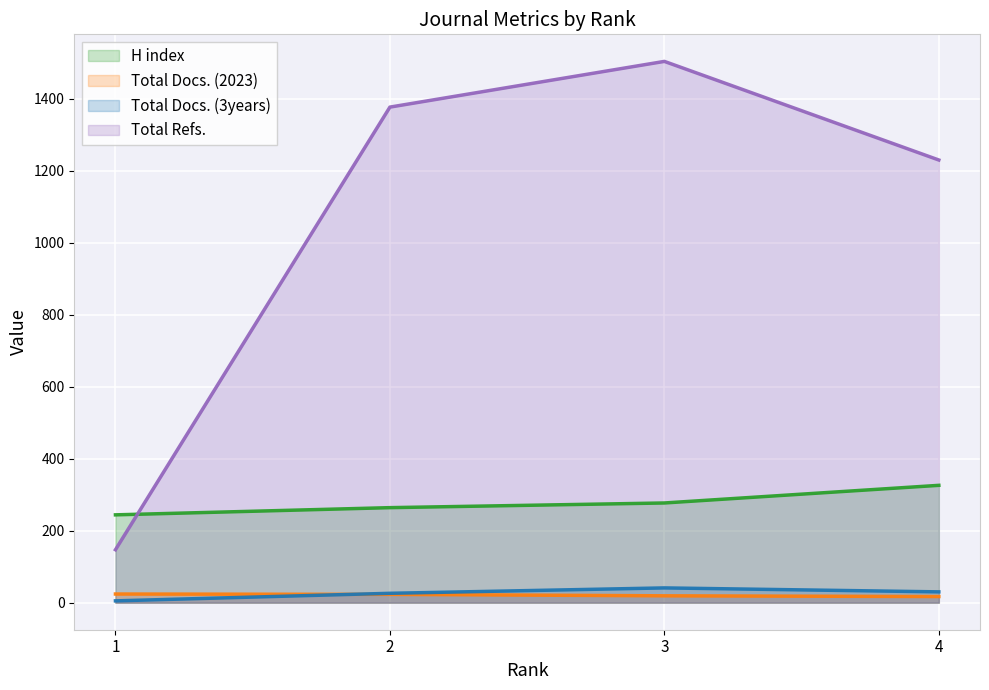

Does the chart display data point markers on the line(s)?

No